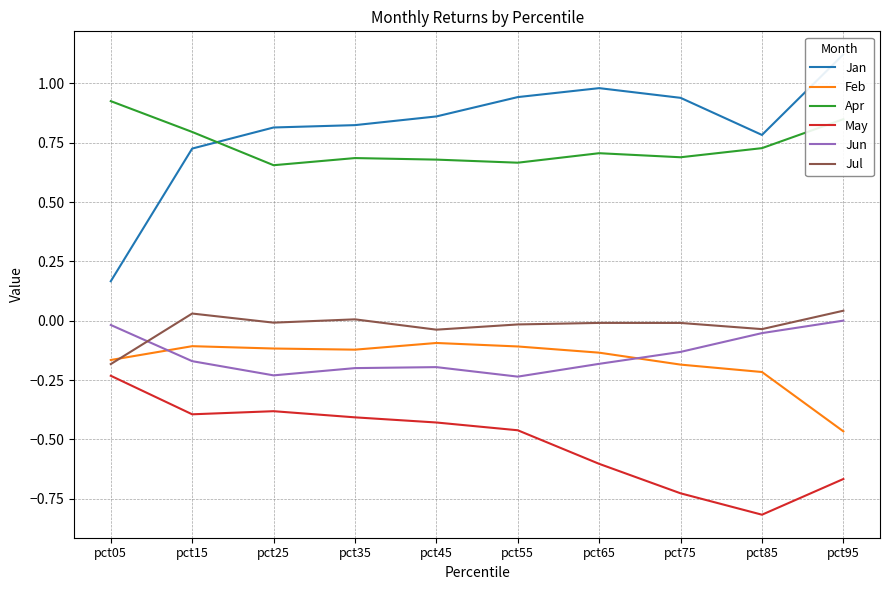

How many values in Jun are below zero?

9